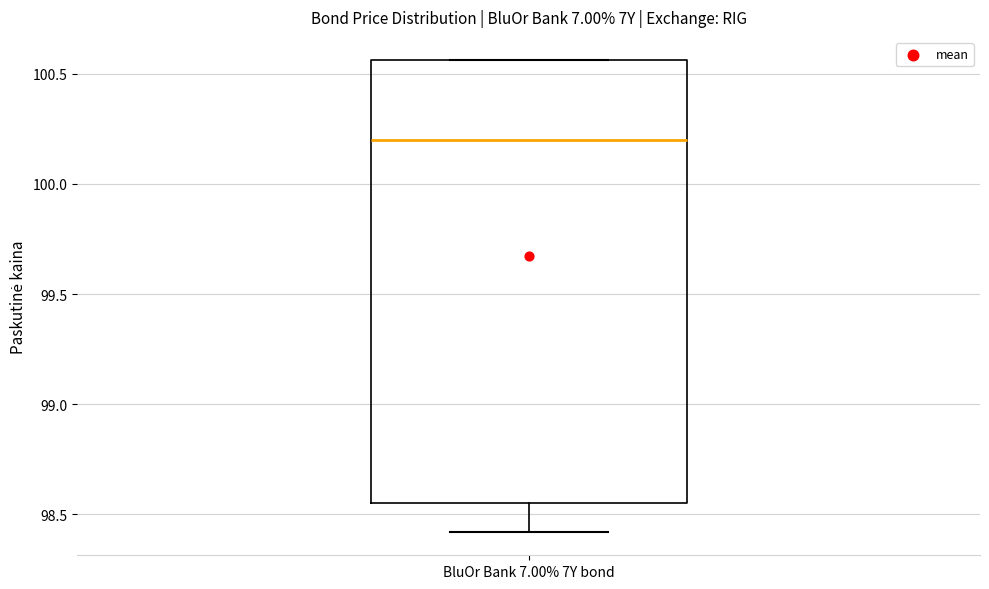

Where is the upper edge of the box for BluOr Bank 7.00% 7Y bond on the y-axis? The values are not printed on the chart, so give them approximately, as read against the axis.

100.55